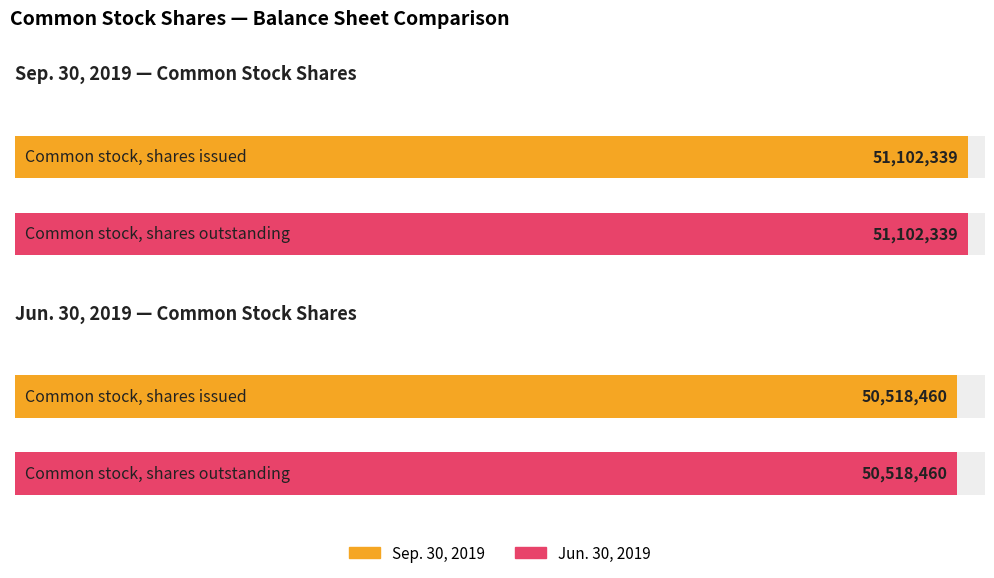

True or false: Jun. 30, 2019 has a value of 50518460 at Common stock, shares issued.

True